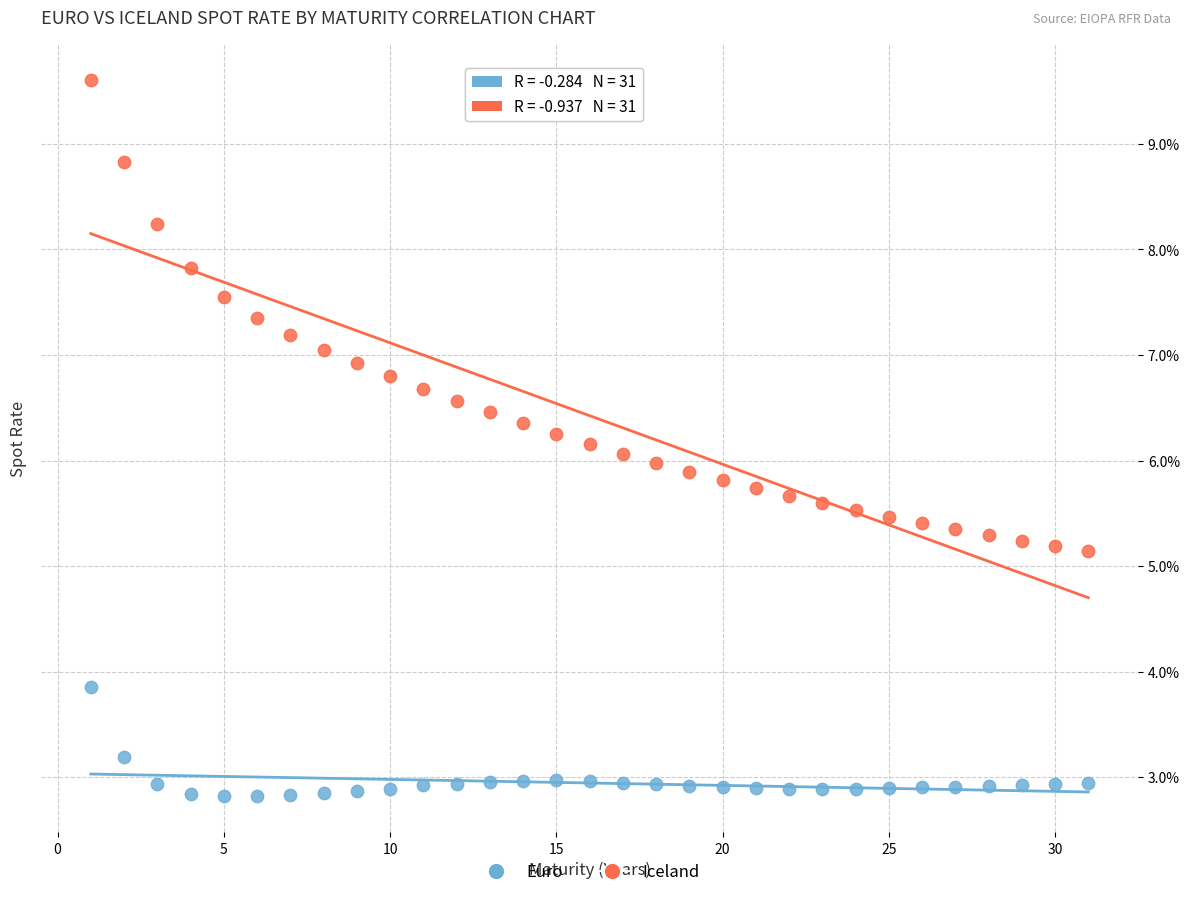

Which series has the largest Y range (max minus min)?

Iceland